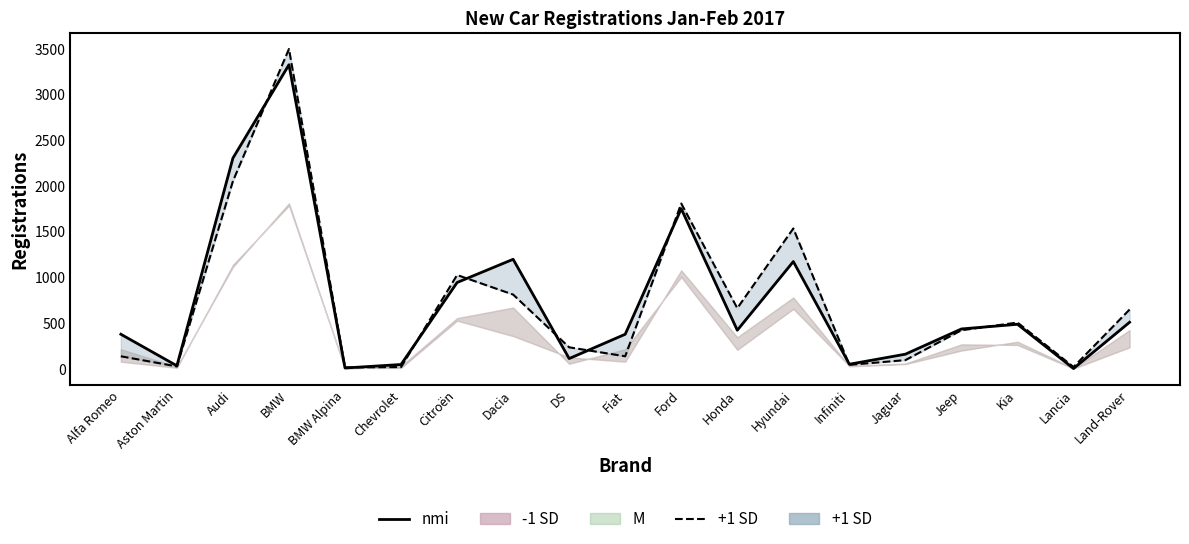

What is the total value across all series at BMW Alpina?

20